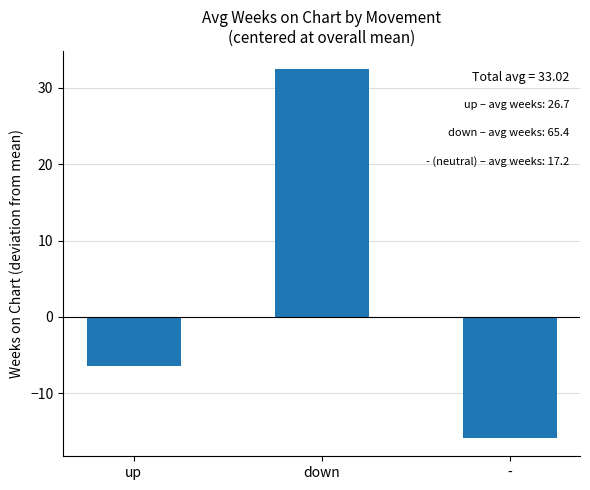

Rank the categories by value from lowest to highest.

-, up, down